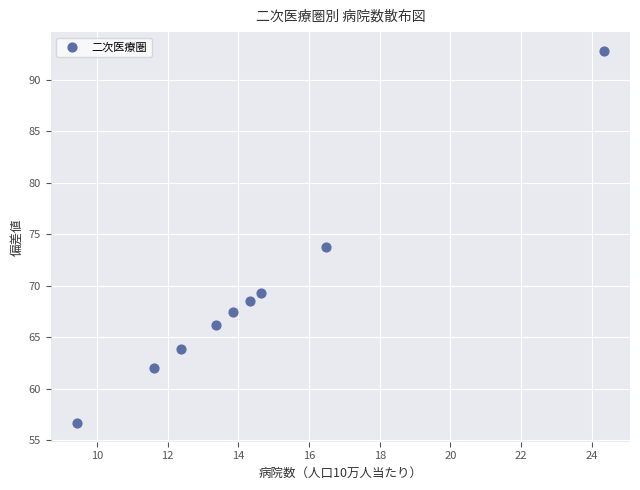

What is the range of Y values (max minus min)?

36.2